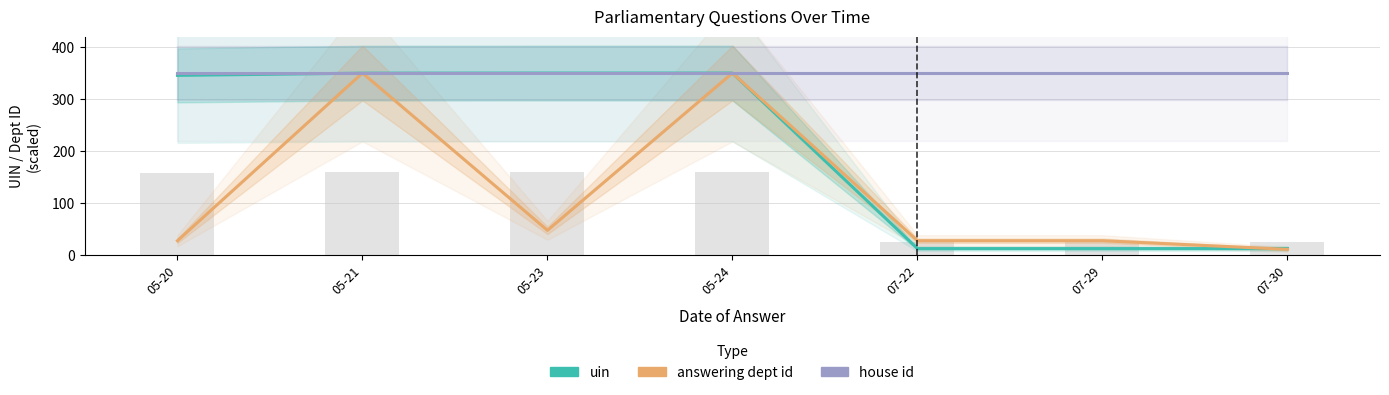

How many series are shown in this chart?

3